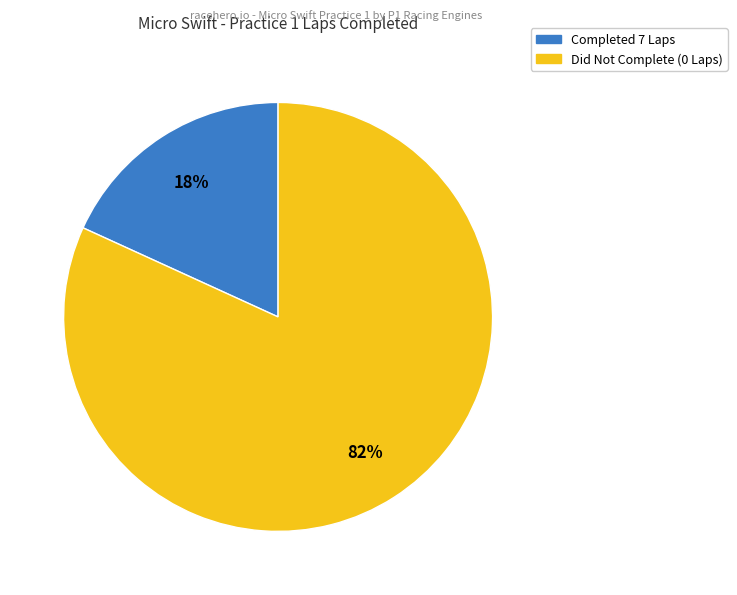

To the nearest percent, what is the average slice percentage?

50%